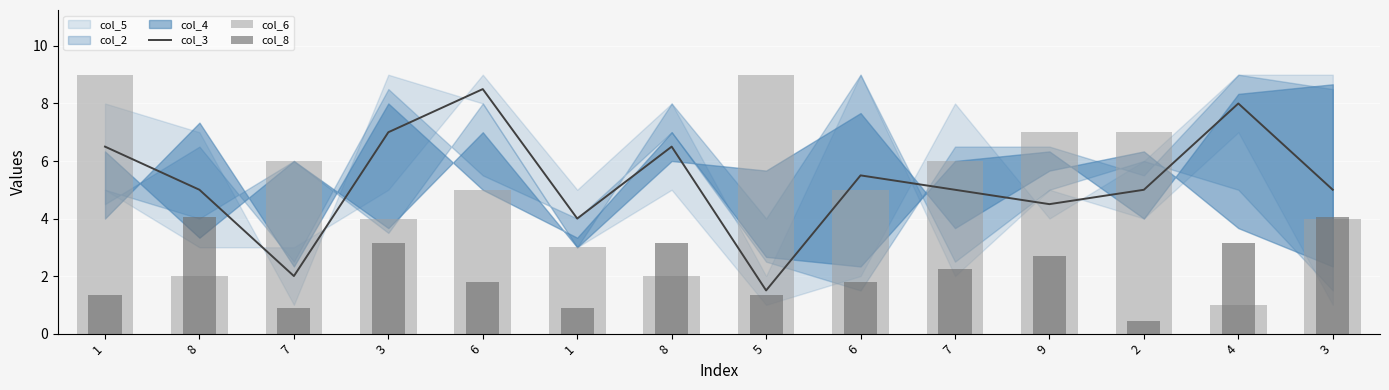

What is the average value of the col_3 series?

5.3